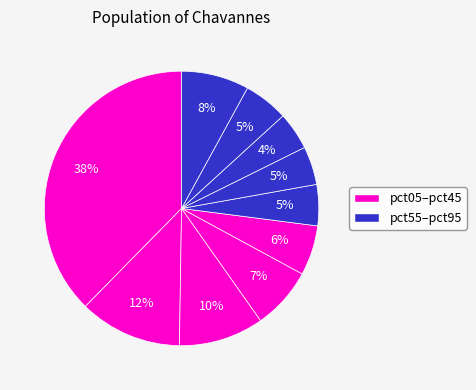

What is the smallest slice in the pie chart?

pct75